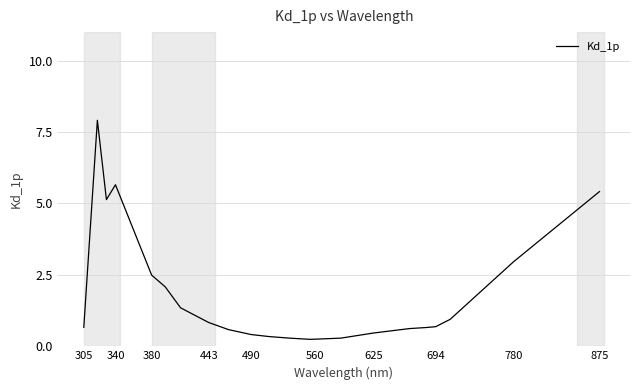

What is the maximum value shown in the chart?

7.9